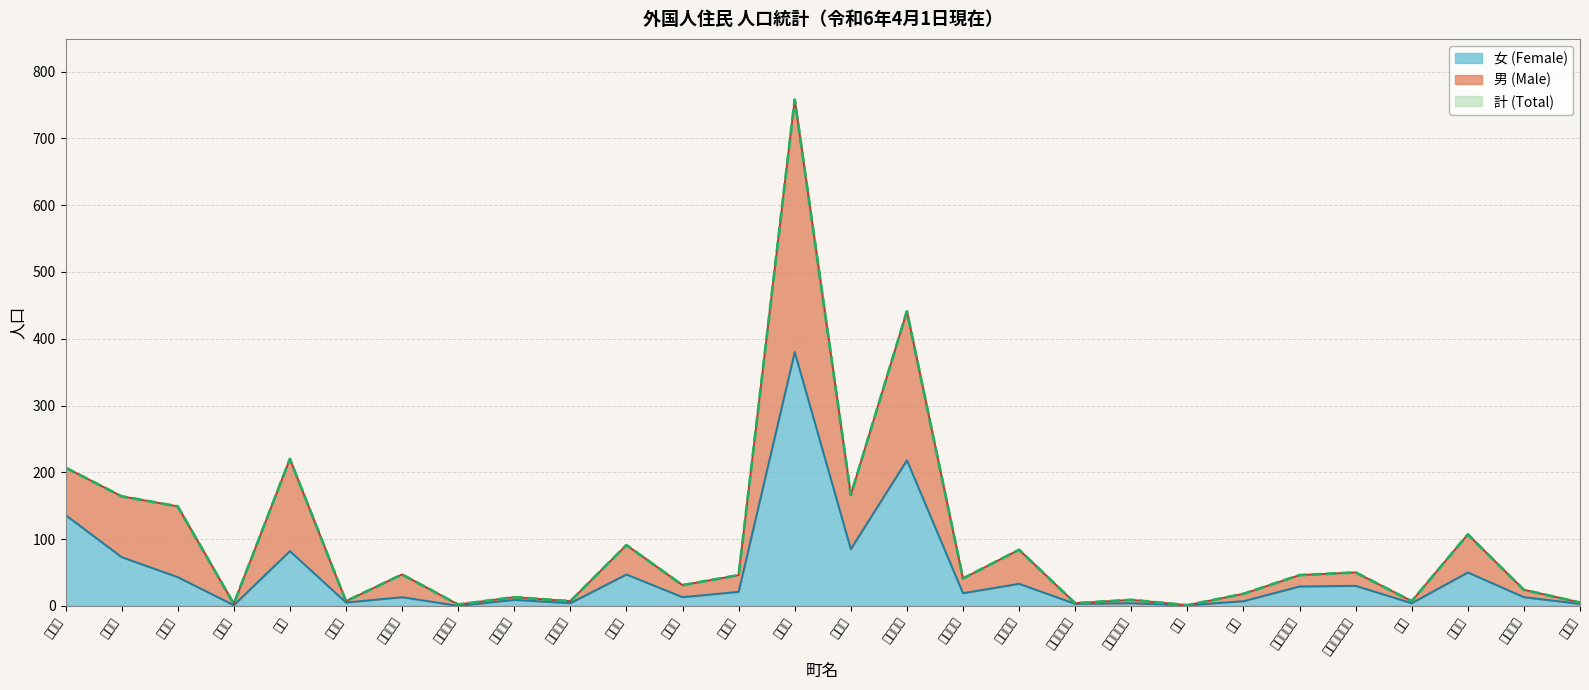

What is the average value of the 女 (Female) series?

47